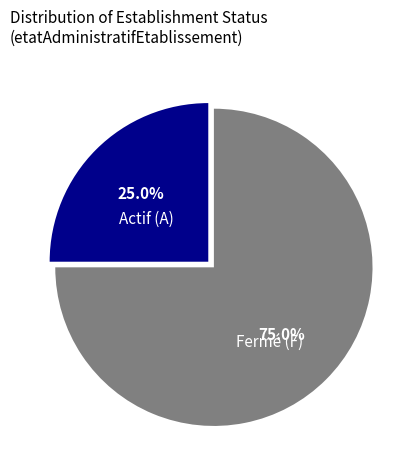

Which slice represents more than half of the pie?

Fermé (F)